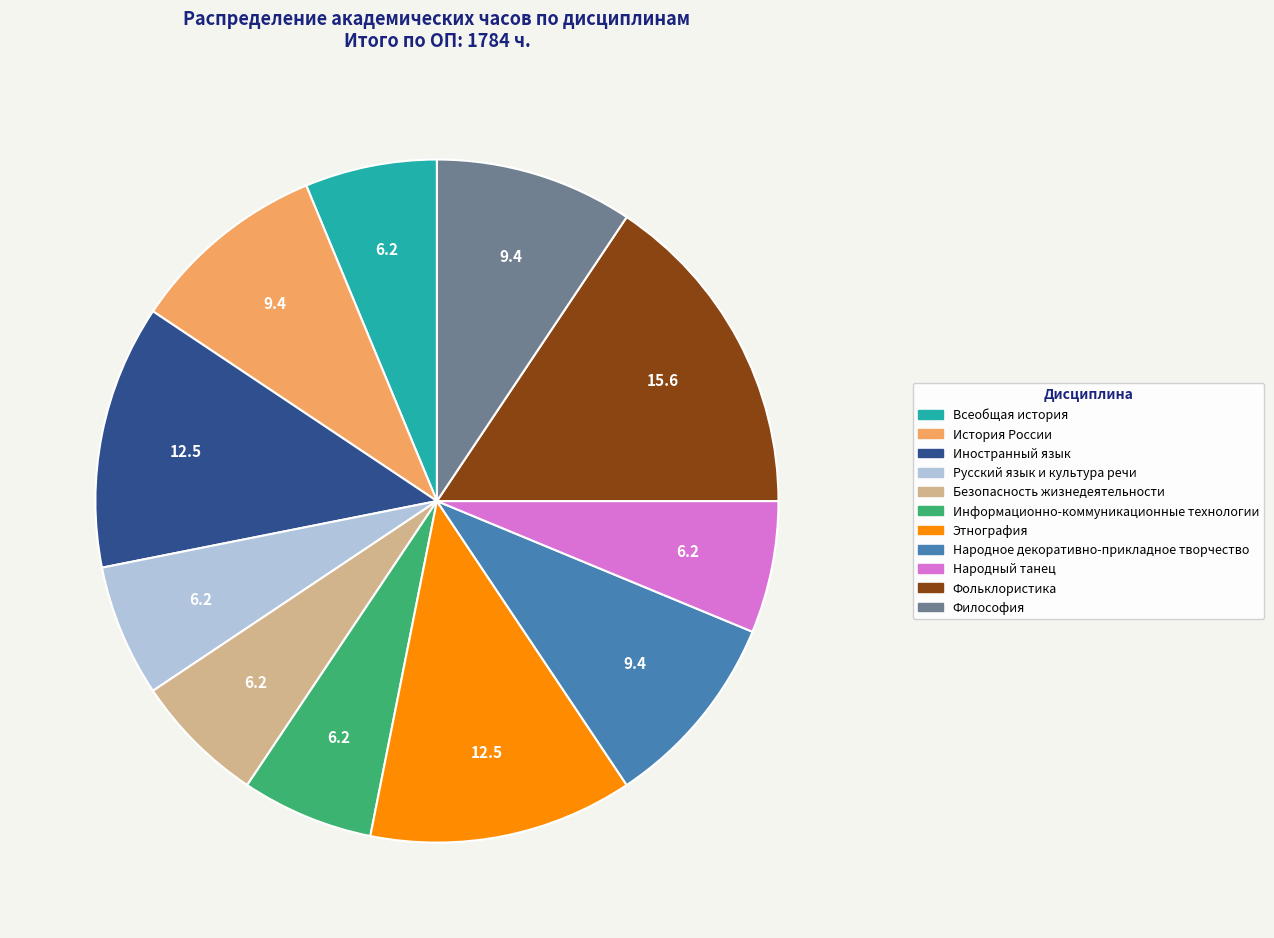

Is the sum of Фольклористика and Иностранный язык greater than half?

No